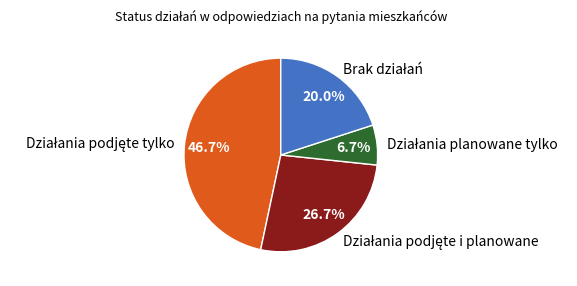

Does any single category account for the majority?

No